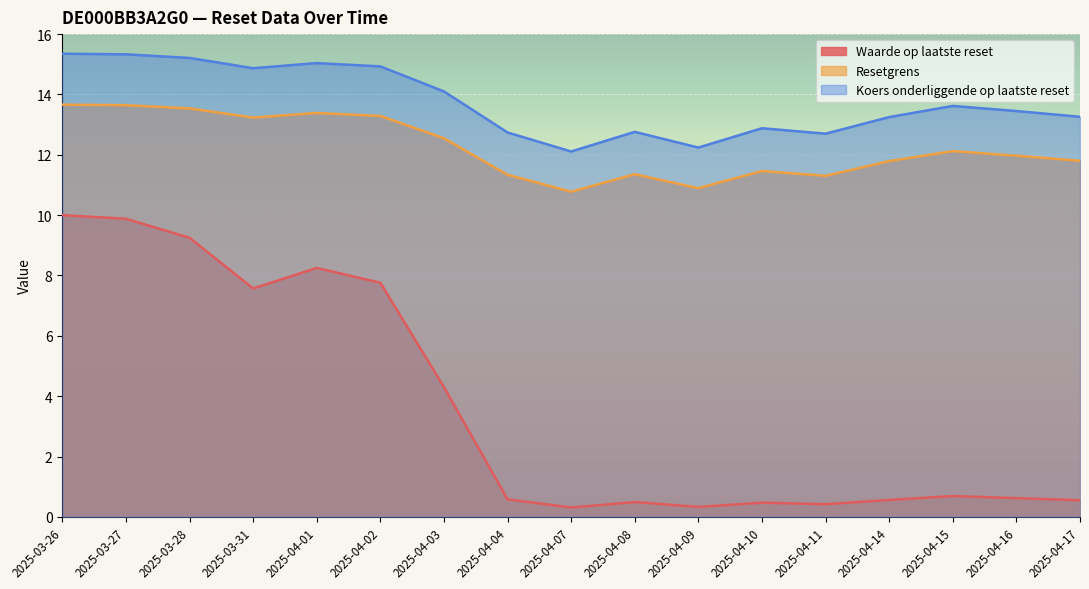

What is the sum of the Waarde op laatste reset values at 2025-03-27 and 2025-04-08?

10.4